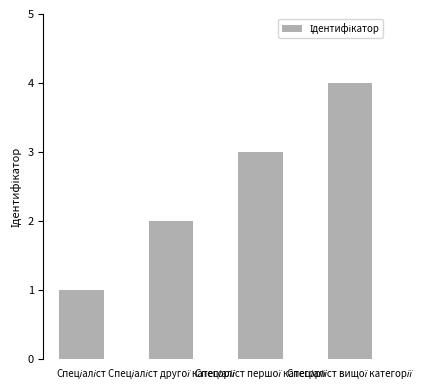

What is the sum of all values?

10